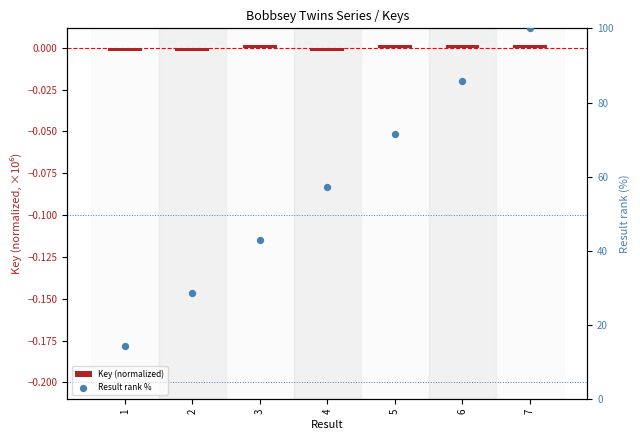

Is the value of Result rank % at 6 greater than the value of Key (normalized) at 4?

Yes